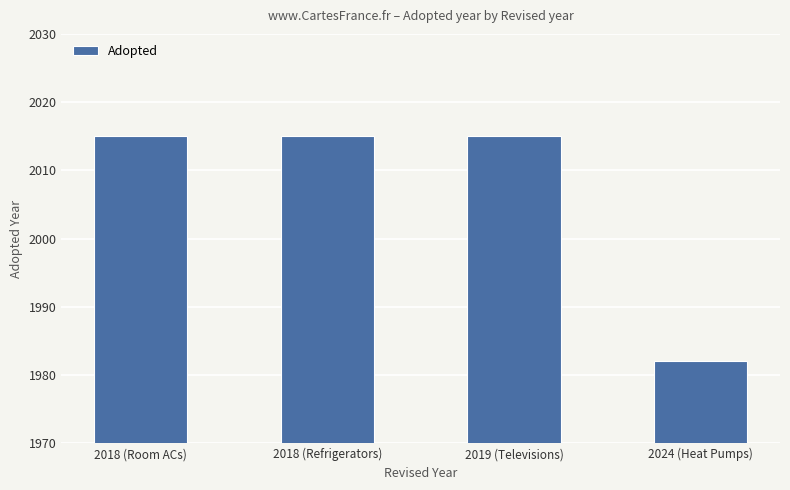

Reading left to right, list all the values displayed in this chart.

2015	2015	2015	1982